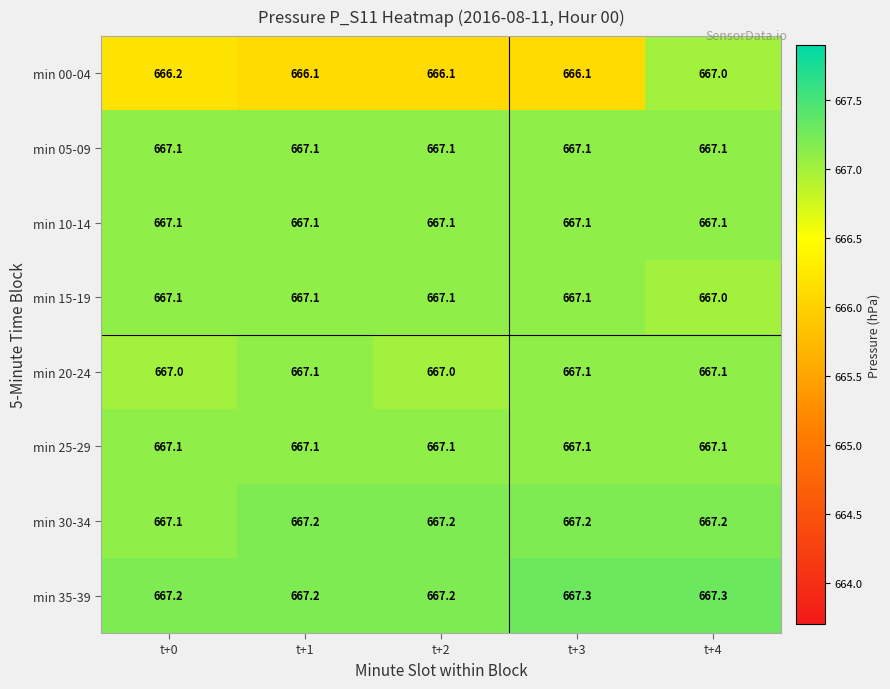

True or false: min 10-14 has a value of 667.1 at t+4.

True